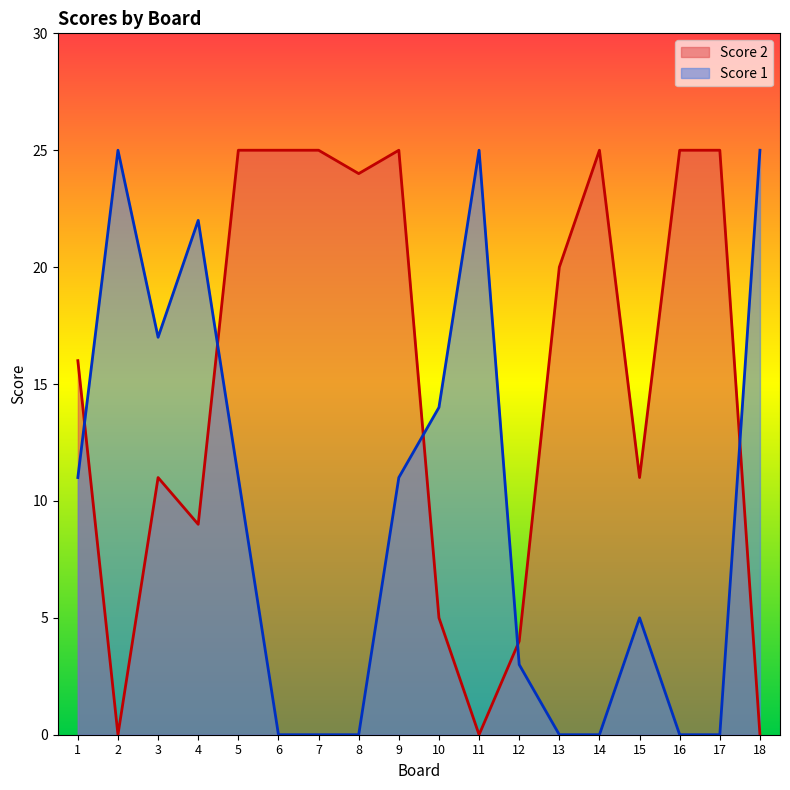

Is the value of Score 1 at 11 greater than the value of Score 2 at 13?

Yes